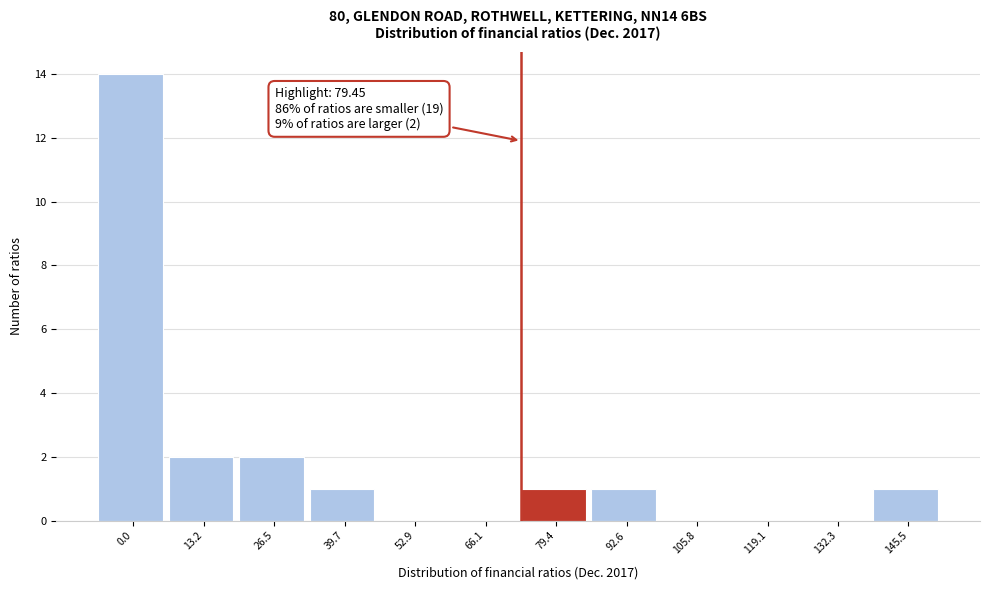

Reading left to right, transcribe all the data shown in this chart.

0.0=14	13.2=2	26.5=2	39.7=1	52.9=0	66.1=0	79.4=1	92.6=1	105.8=0	119.1=0	132.3=0	145.5=1